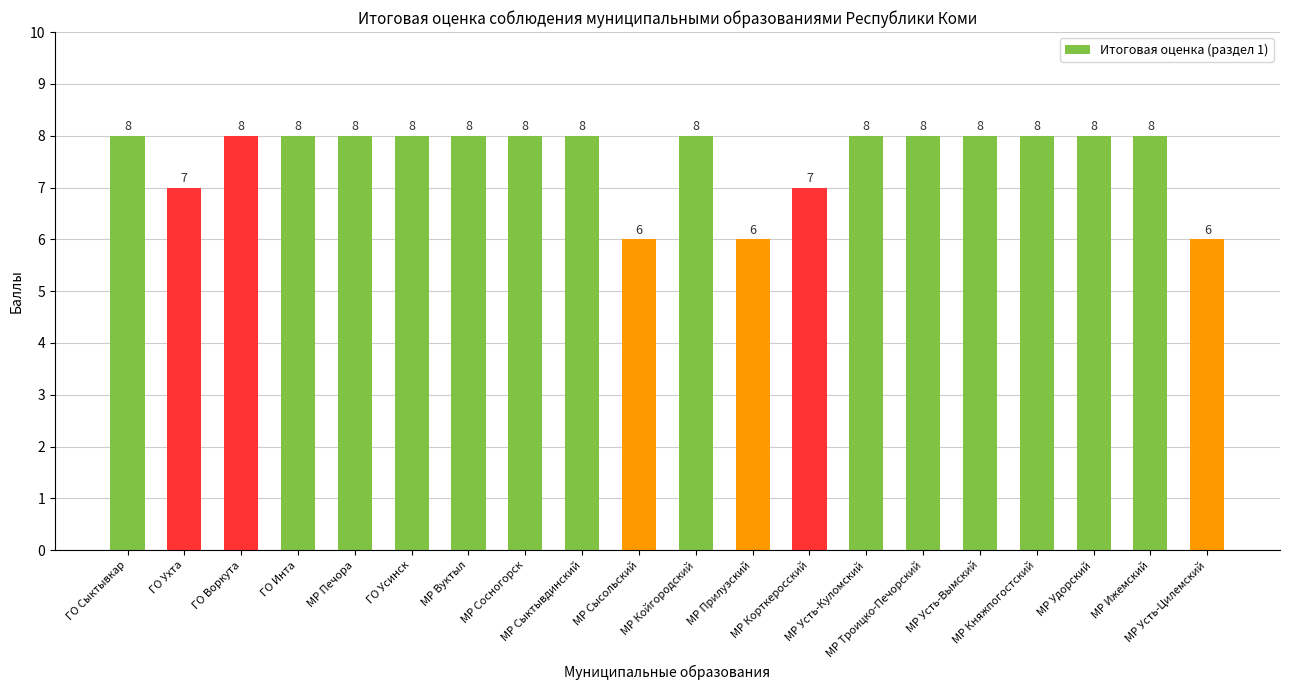

What is the value of the 14th bar from the left?

8